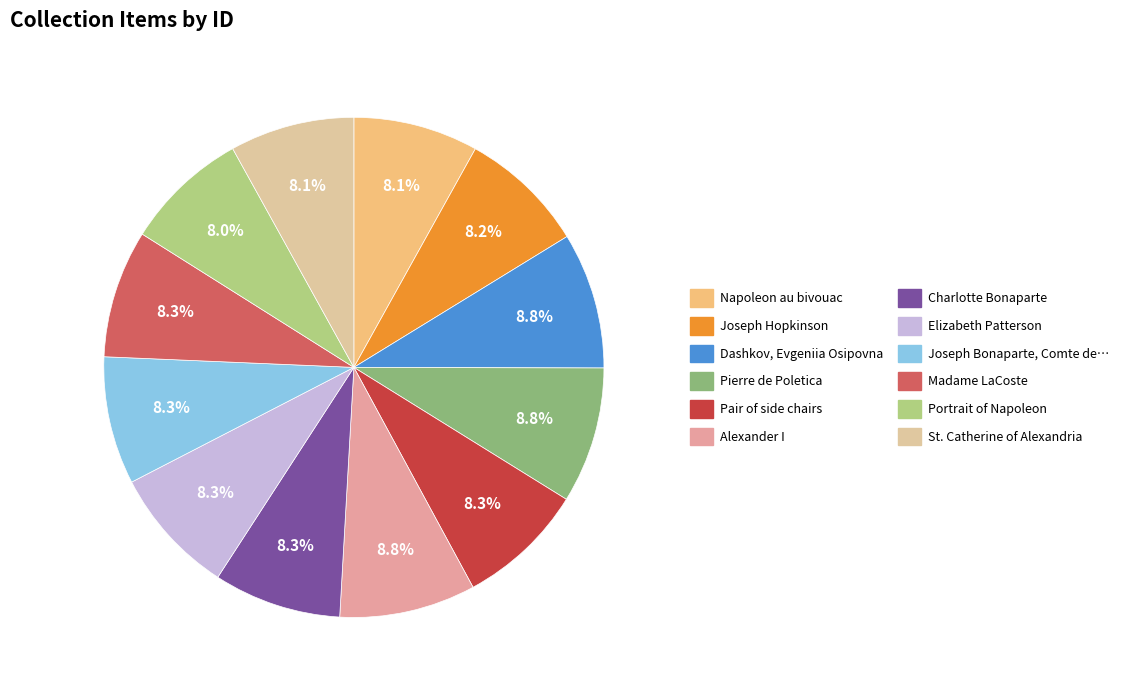

Is there any slice that represents more than half of the pie?

No